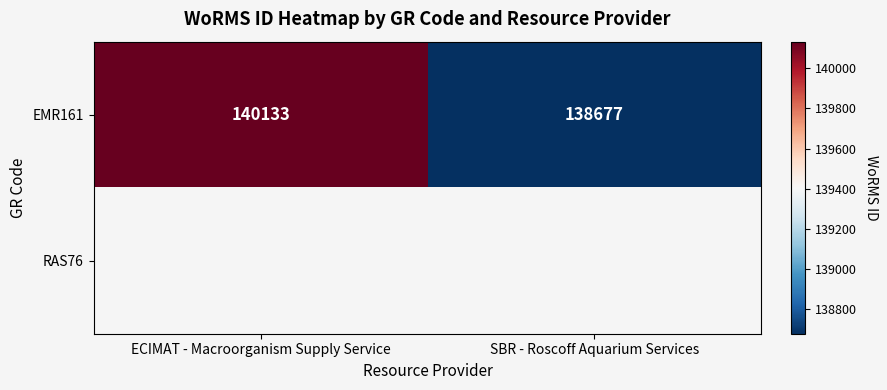

At how many categories does at least one series exceed 140098?

1